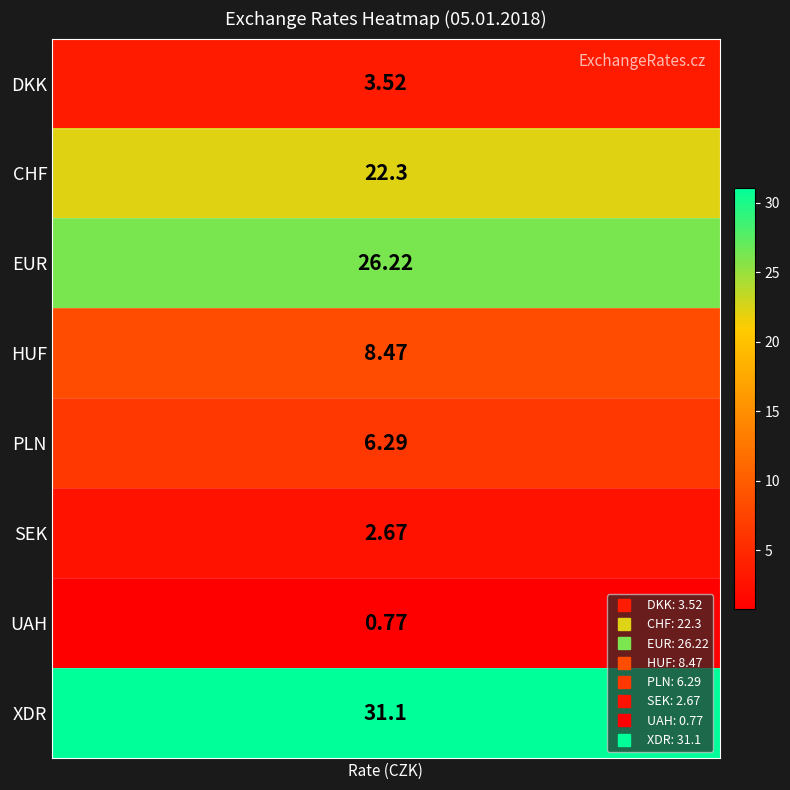

What is the difference between the second highest and second lowest values?

23.5